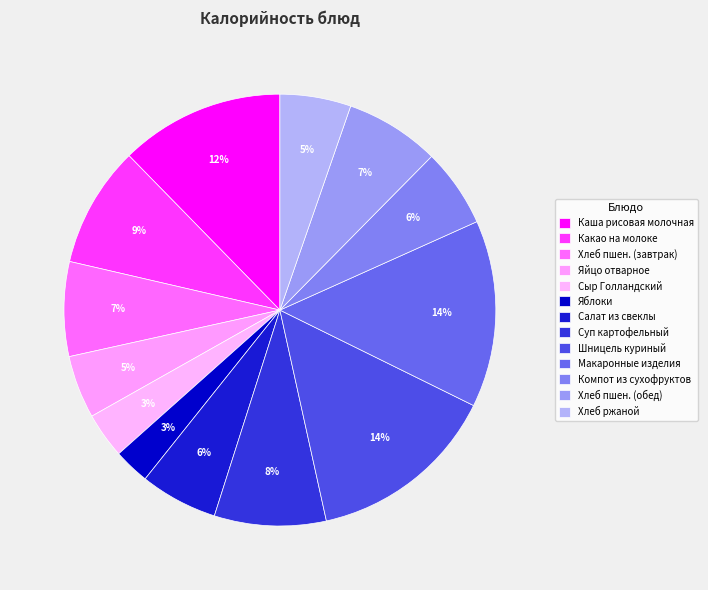

How many segments does this pie chart have?

13